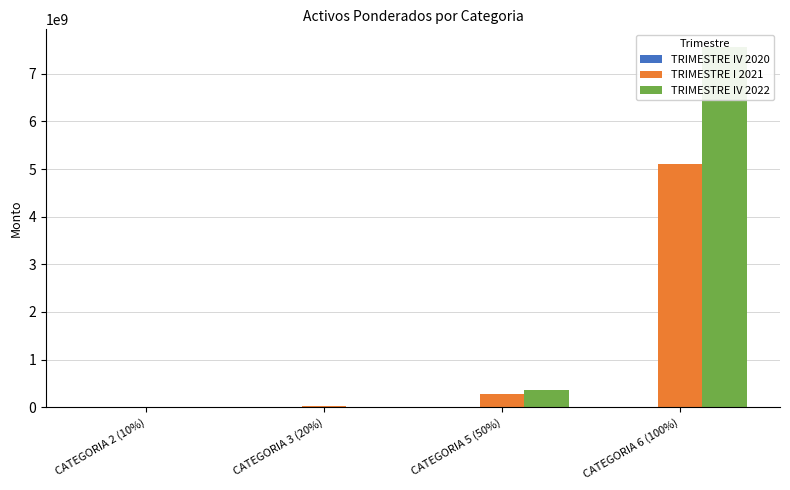

The value of TRIMESTRE IV 2020 at CATEGORIA 3 (20%) is 5.9. True or false?

False